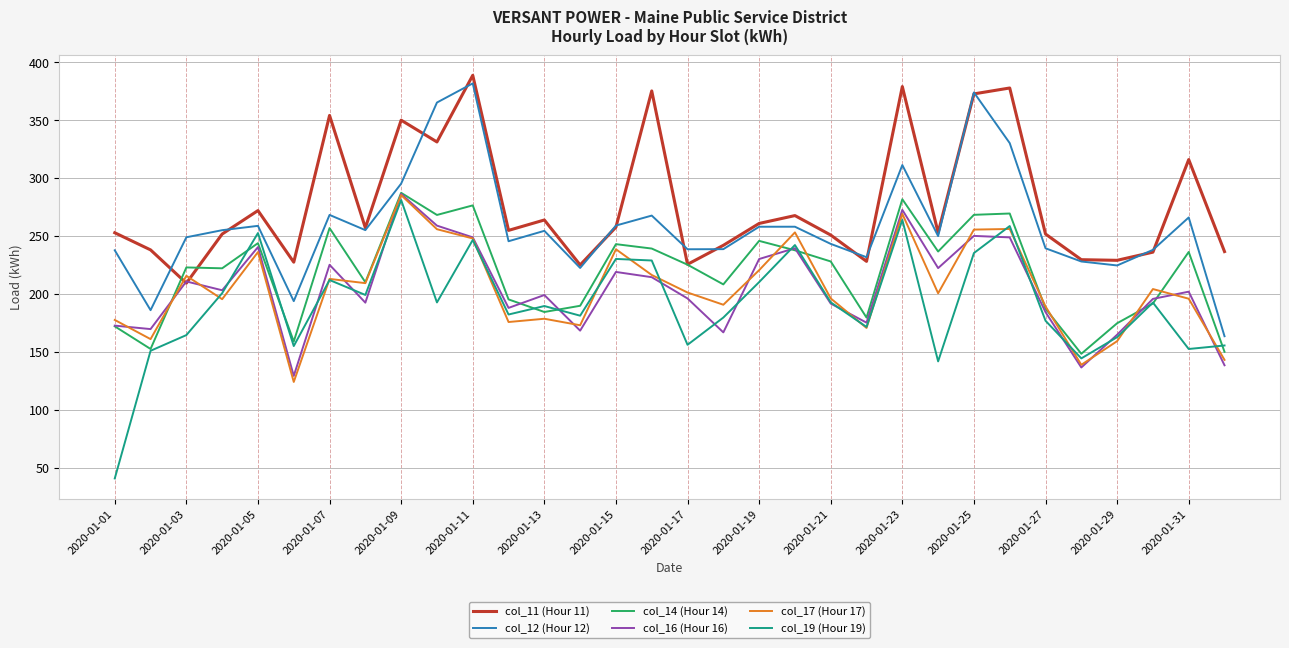

Is this an area chart (filled region under the line)?

No